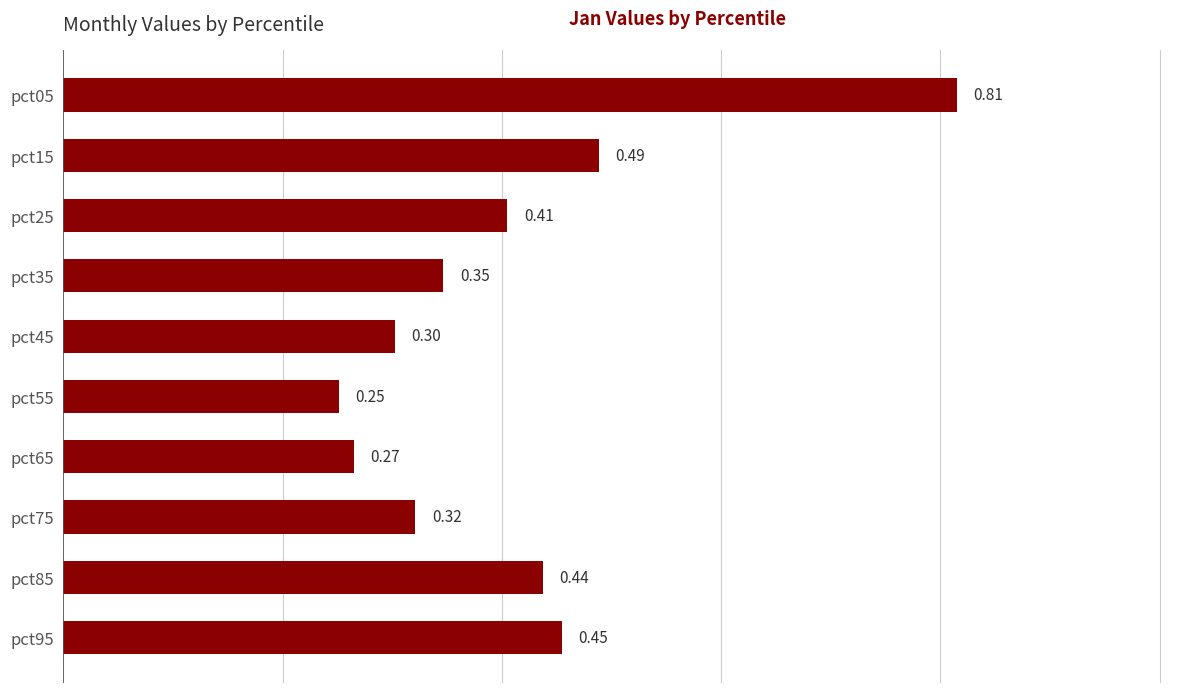

Which label corresponds to the smallest value in the chart?

pct55